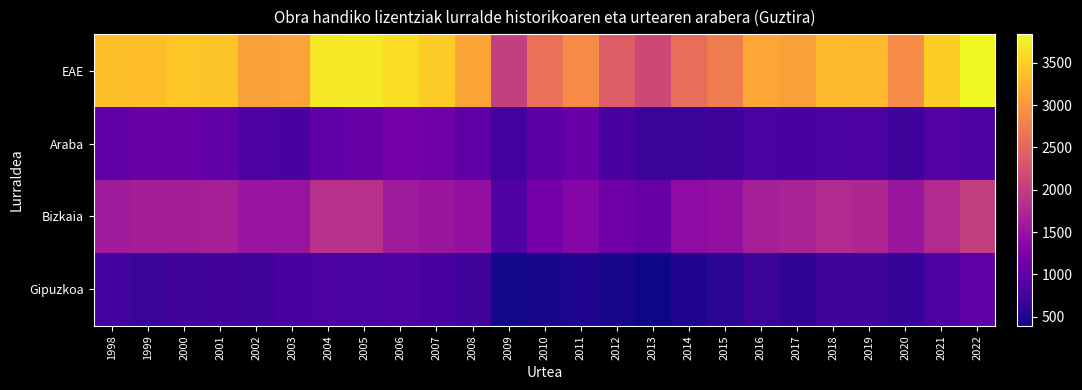

List the series in order of their peak value, highest first.

EAE, Bizkaia, Araba, Gipuzkoa